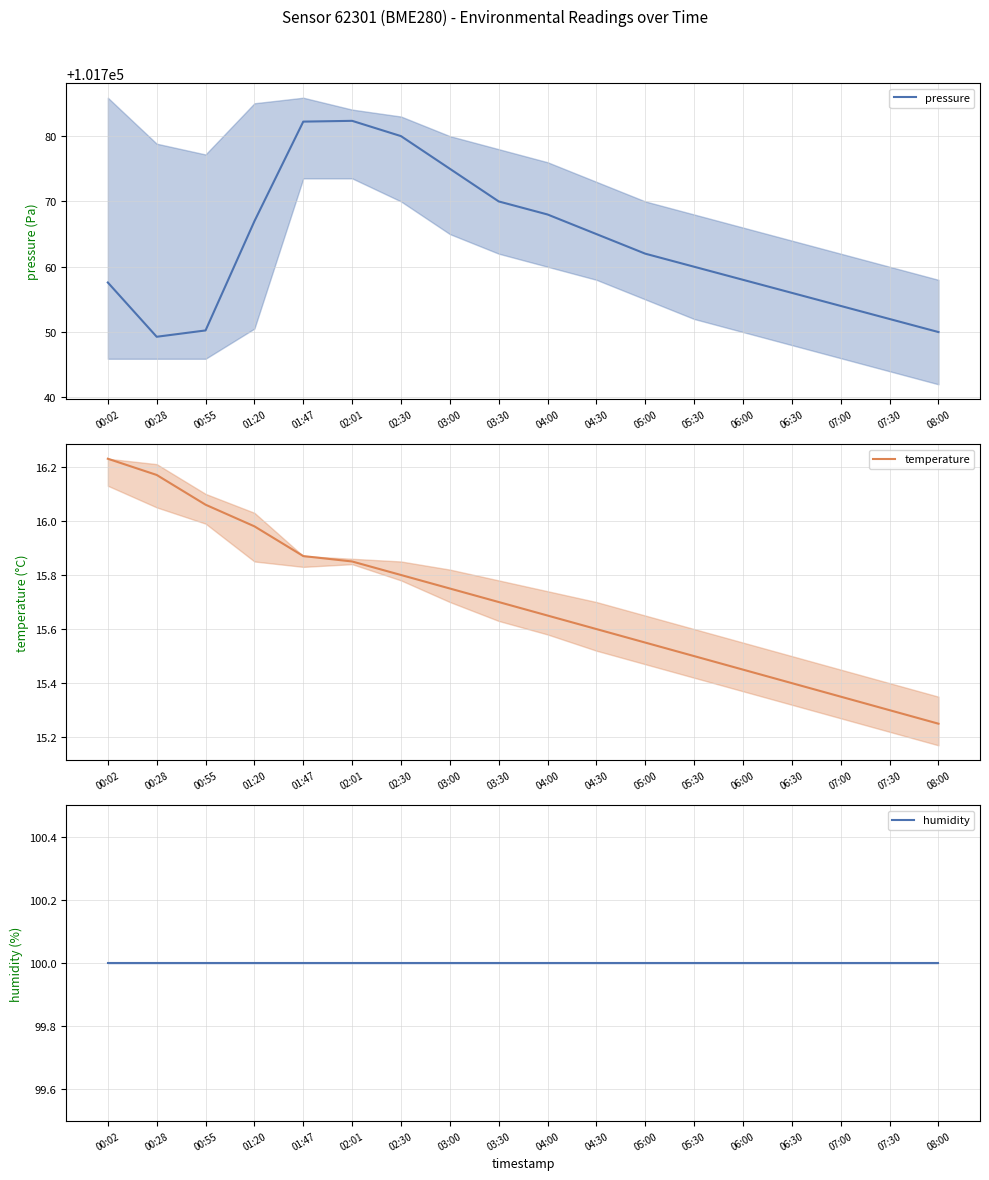

List the labels in order of pressure value, smallest first.

00:28, 08:00, 00:55, 07:30, 07:00, 06:30, 00:02, 06:00, 05:30, 05:00, 04:30, 01:20, 04:00, 03:30, 03:00, 02:30, 01:47, 02:01